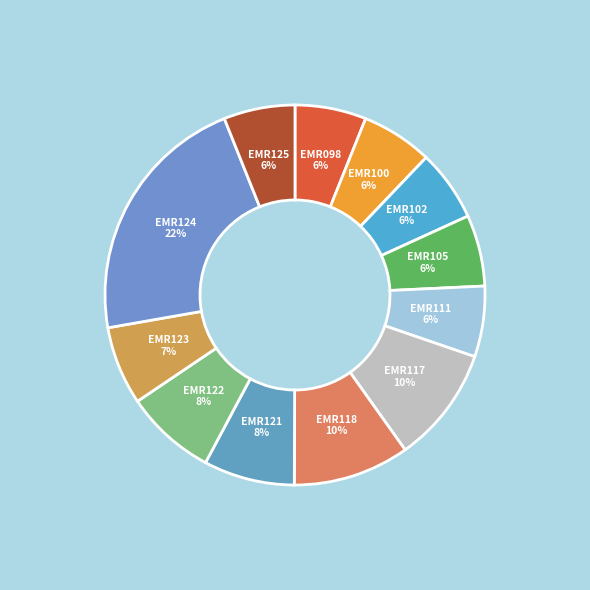

What percentage is the EMR105 slice, to the nearest percent?

6%